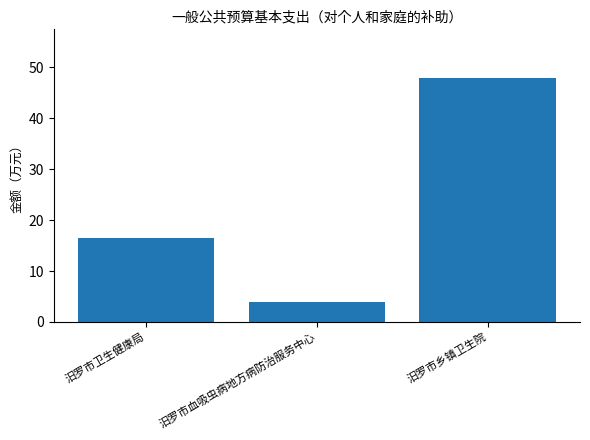

What is the ratio of the value at 汨罗市卫生健康局 to the value at 汨罗市乡镇卫生院?

0.3